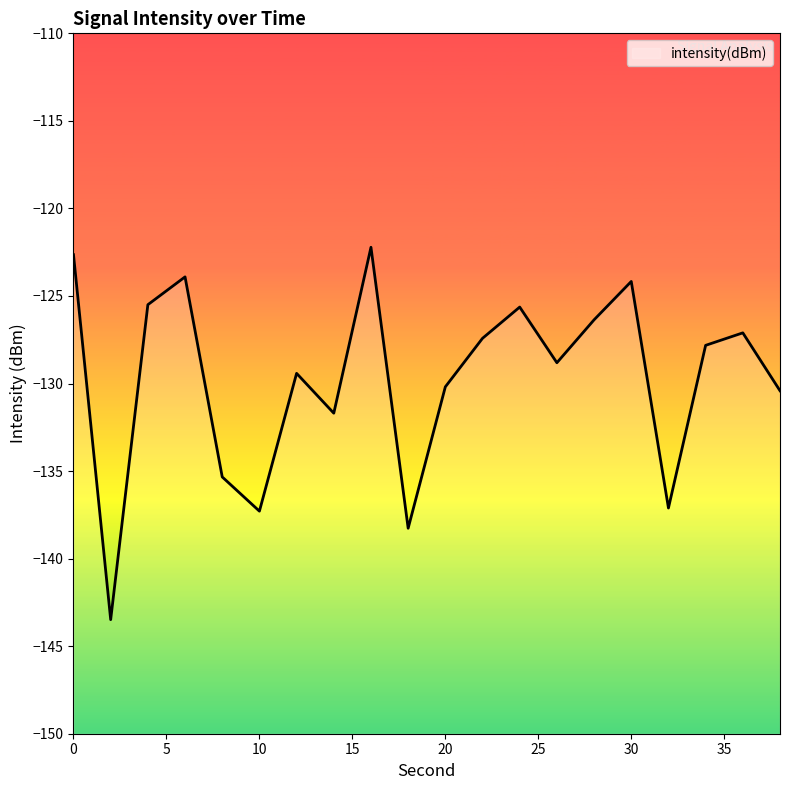

What value does the data have at 34?

-127.8